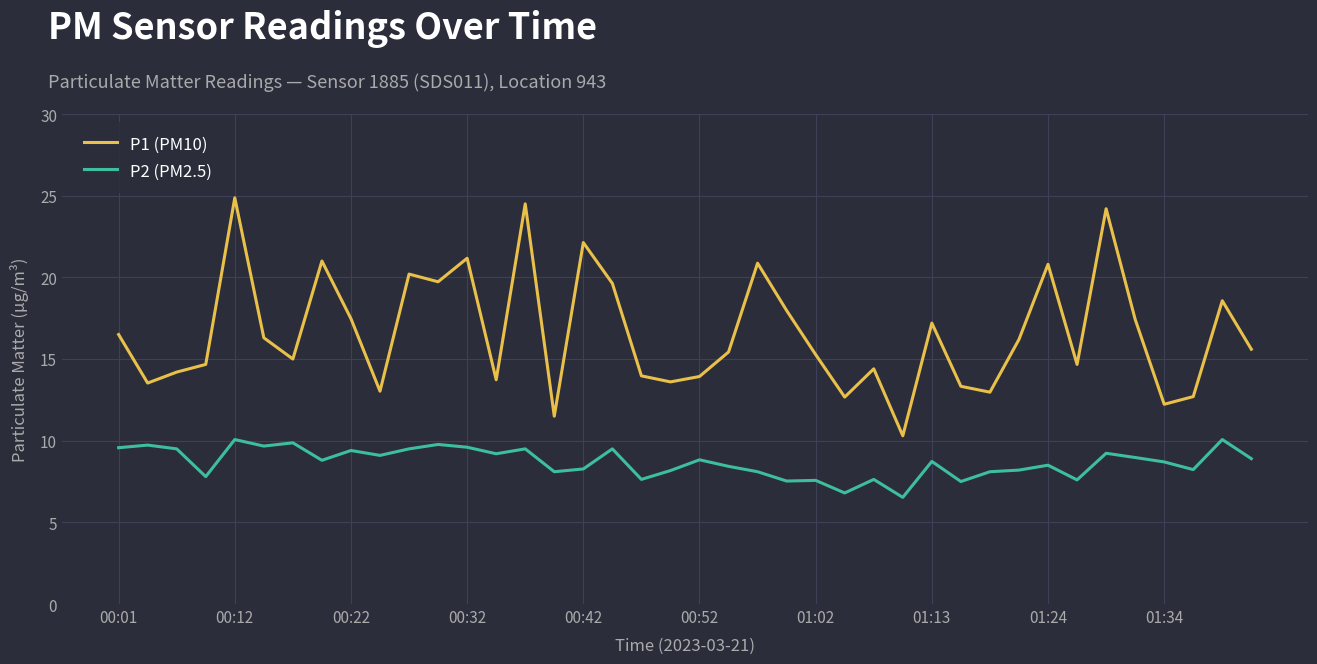

Which series has the largest total across all categories?

P1 (PM10)